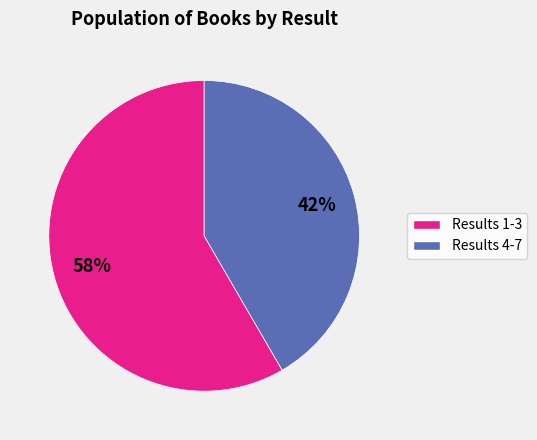

Is there any slice that represents more than half of the pie?

Yes